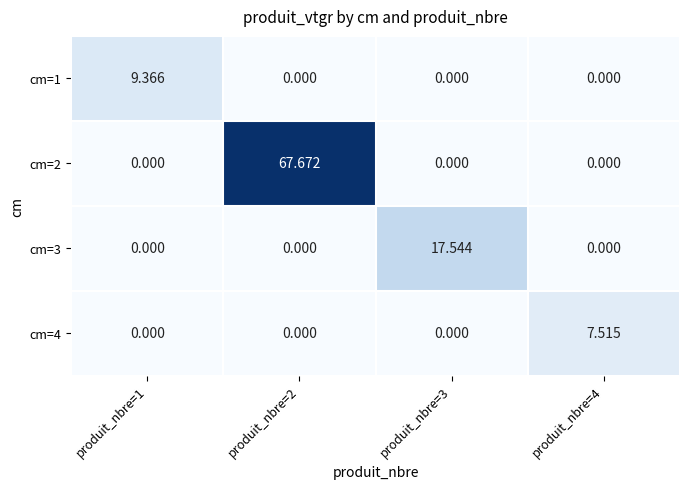

What is the maximum value shown in the chart?

67.7